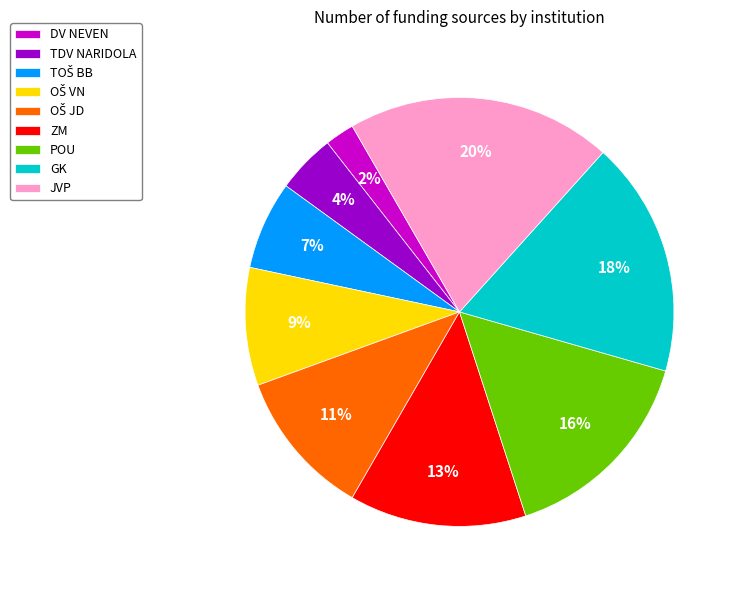

What is the largest slice in the pie chart?

JVP